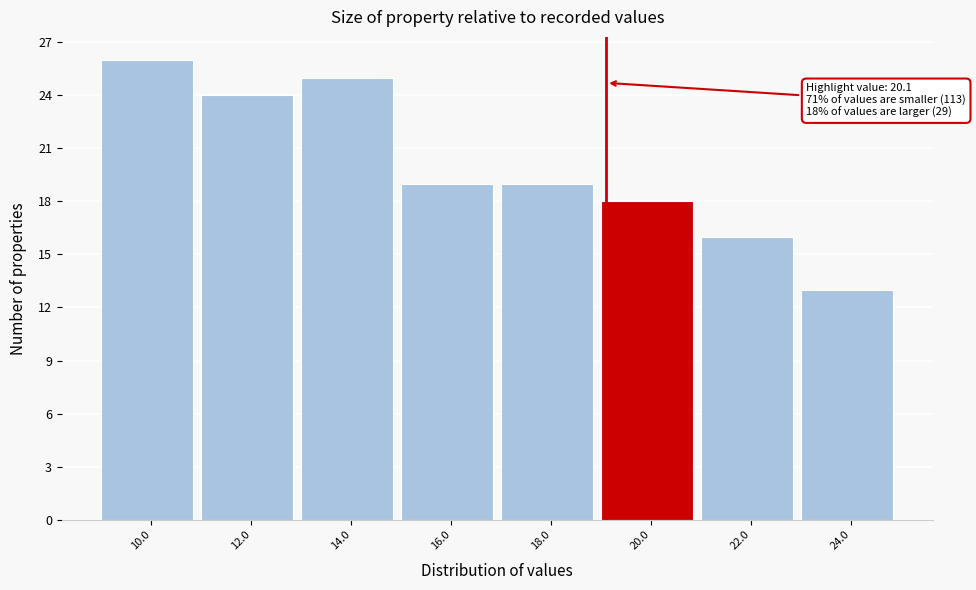

Reading left to right, what are all the values shown in this chart?

10.0=26	12.0=24	14.0=25	16.0=19	18.0=19	20.0=18	22.0=16	24.0=13